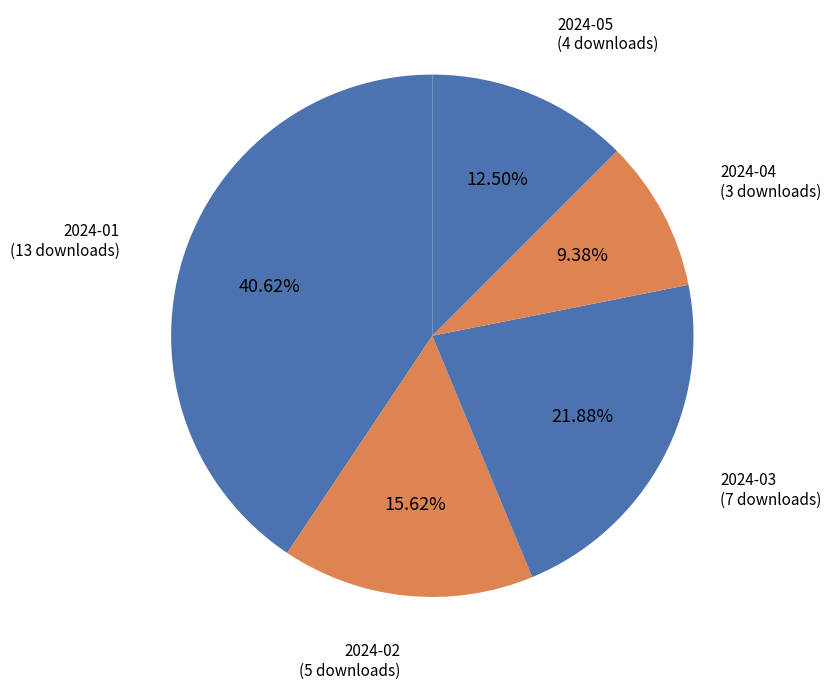

Count the number of slices in the pie.

5